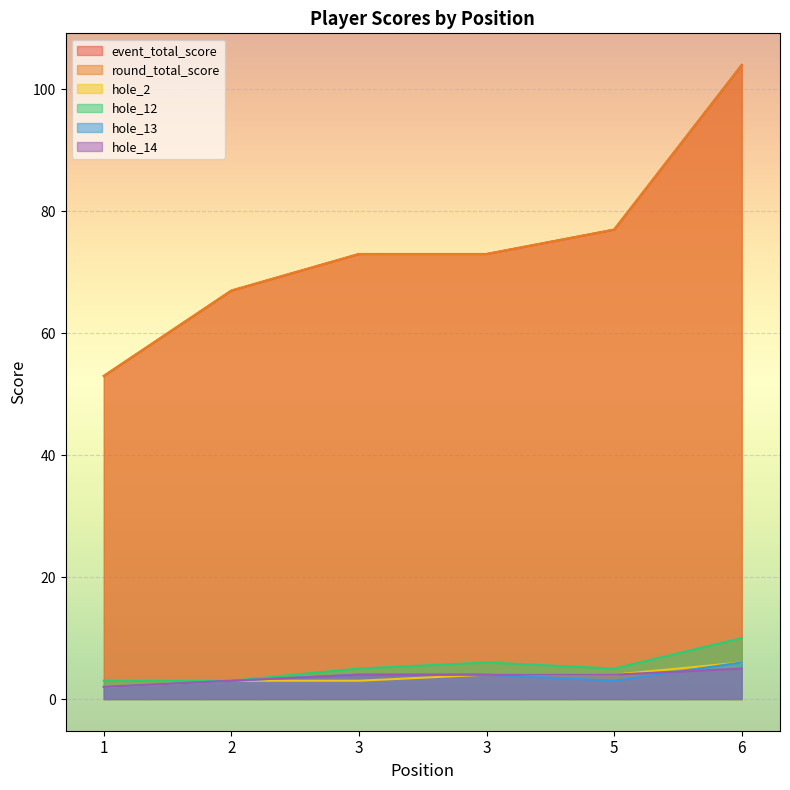

What are all the series names shown in the legend?

event_total_score, round_total_score, hole_2, hole_12, hole_13, hole_14